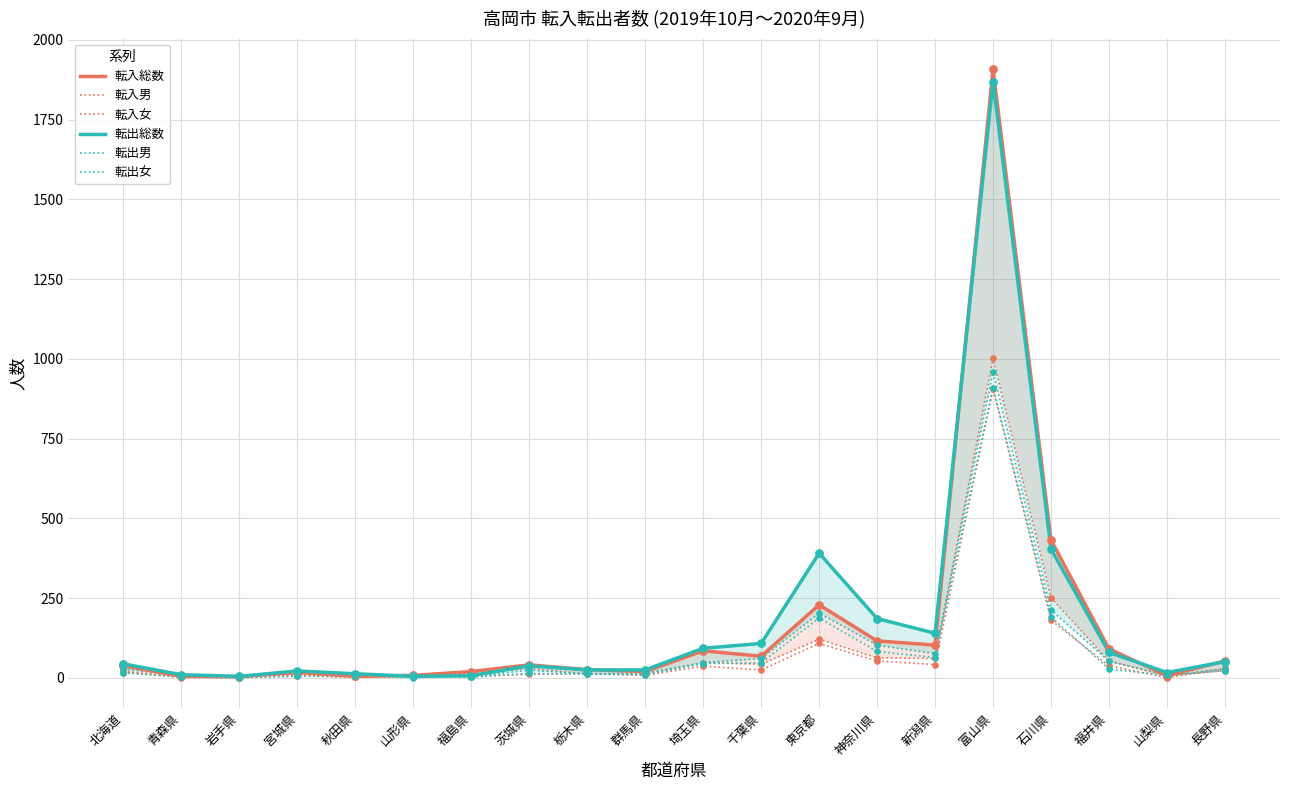

Which series contains the lowest Y value?

転入女